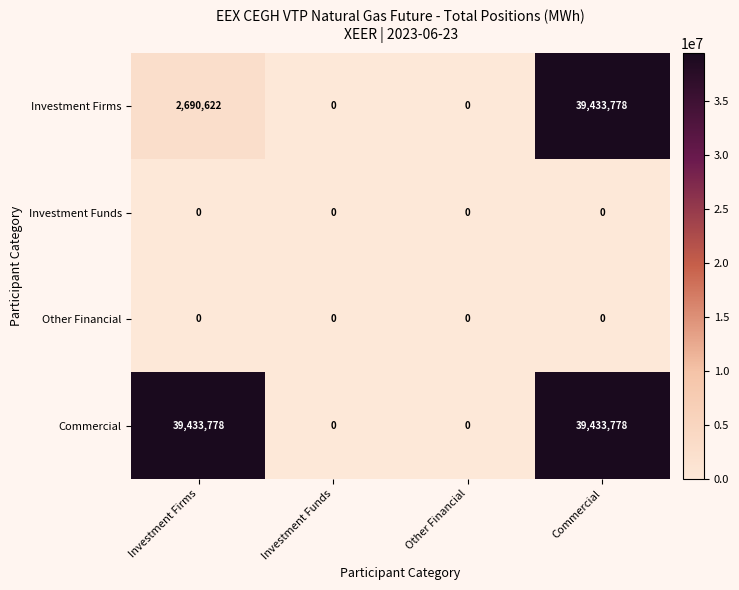

What is the greatest value displayed?

39433778